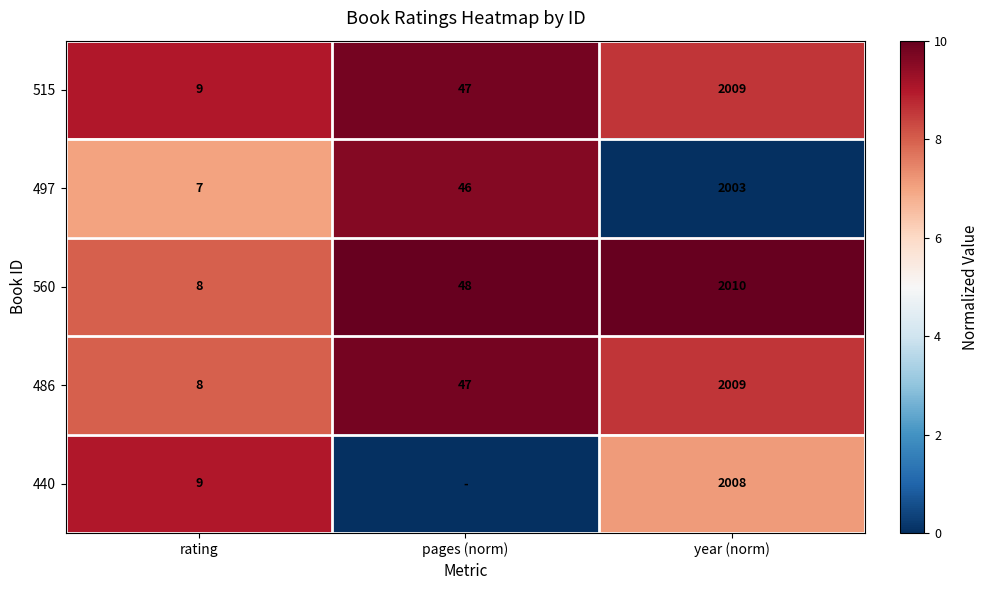

What is the total value across all series at rating?

41